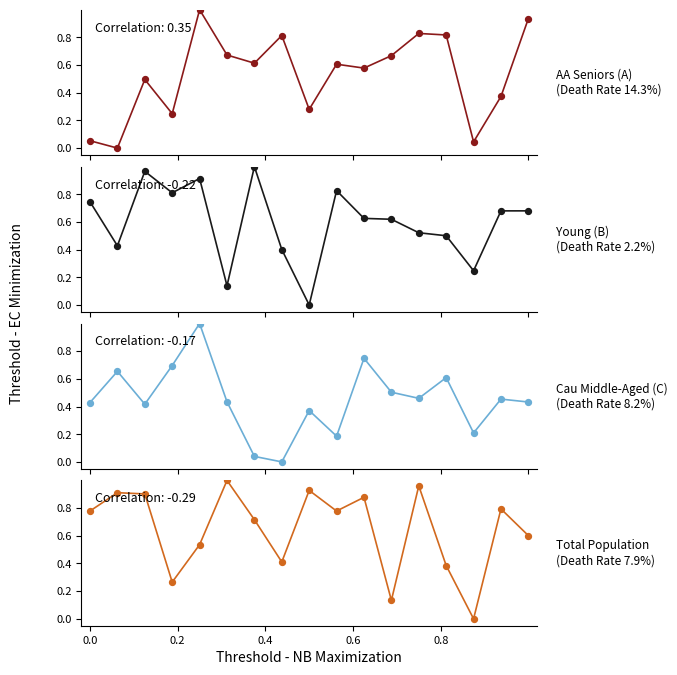

Which series has the largest total across all categories?

Total Population
(Death Rate 7.9%)